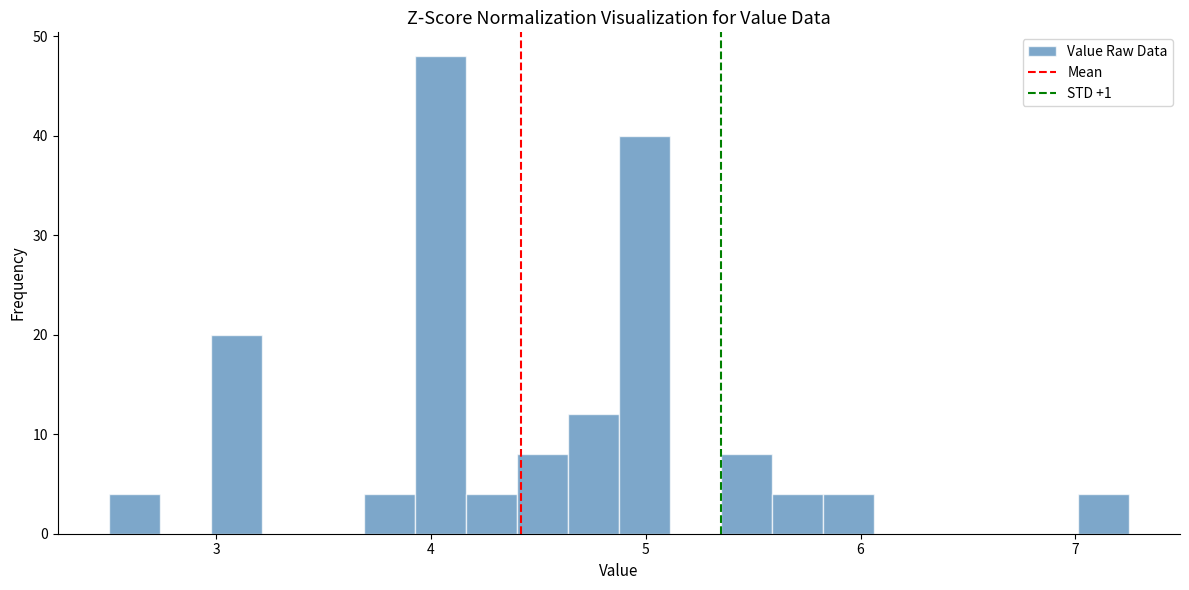

Around what value on the x-axis is the tallest bar? Give the approximate position of its centre, as read against the axis.

4.0